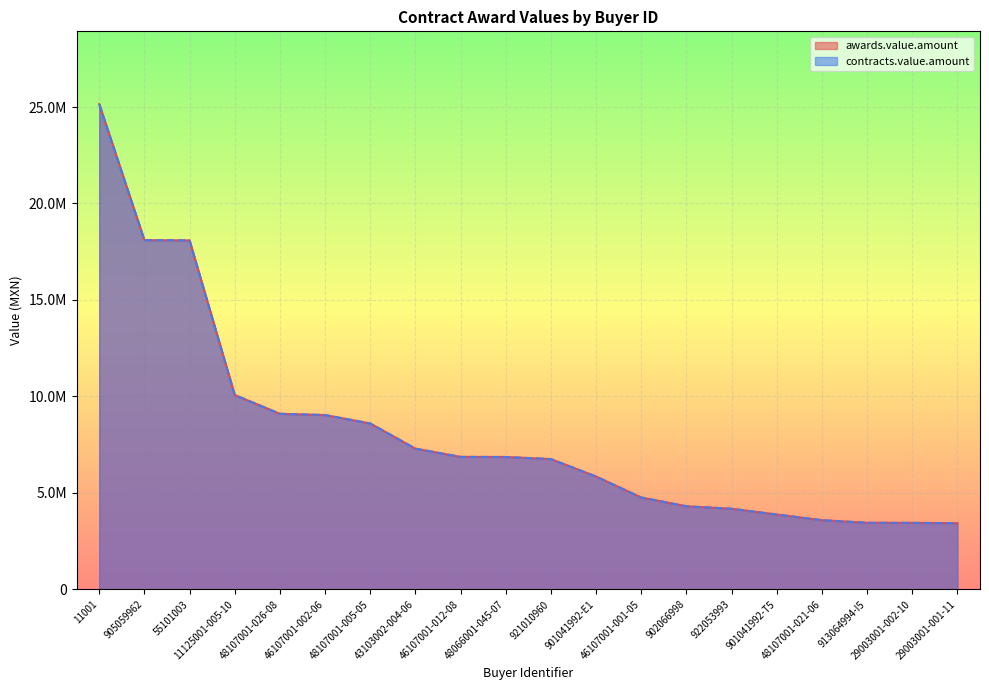

The value of awards.value.amount at 46107001-001-05 is 6308856.2. True or false?

False